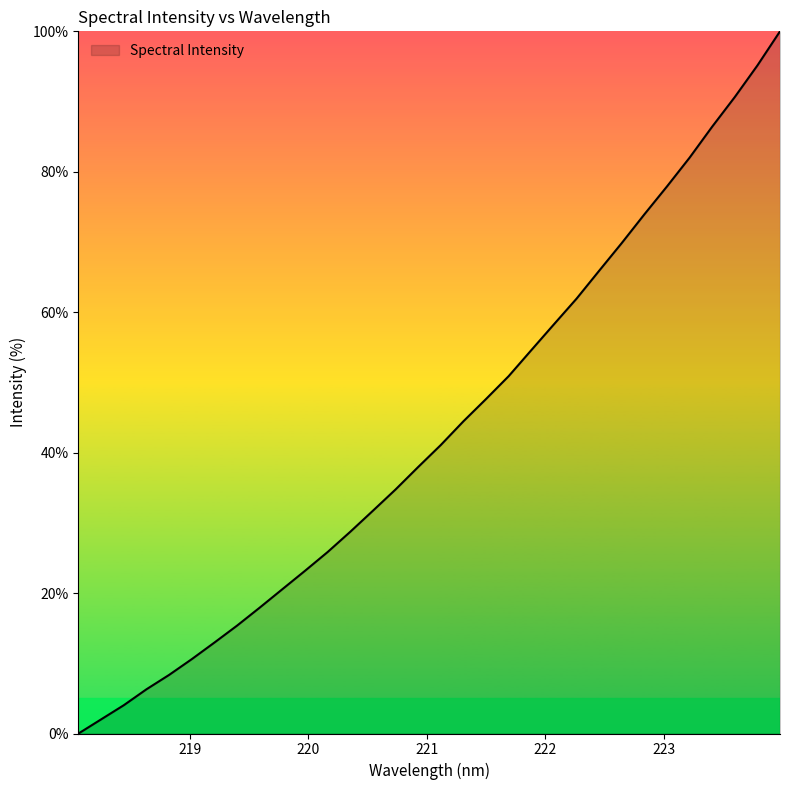

True or false: there are more than 0 points higher than both neighbors.

False